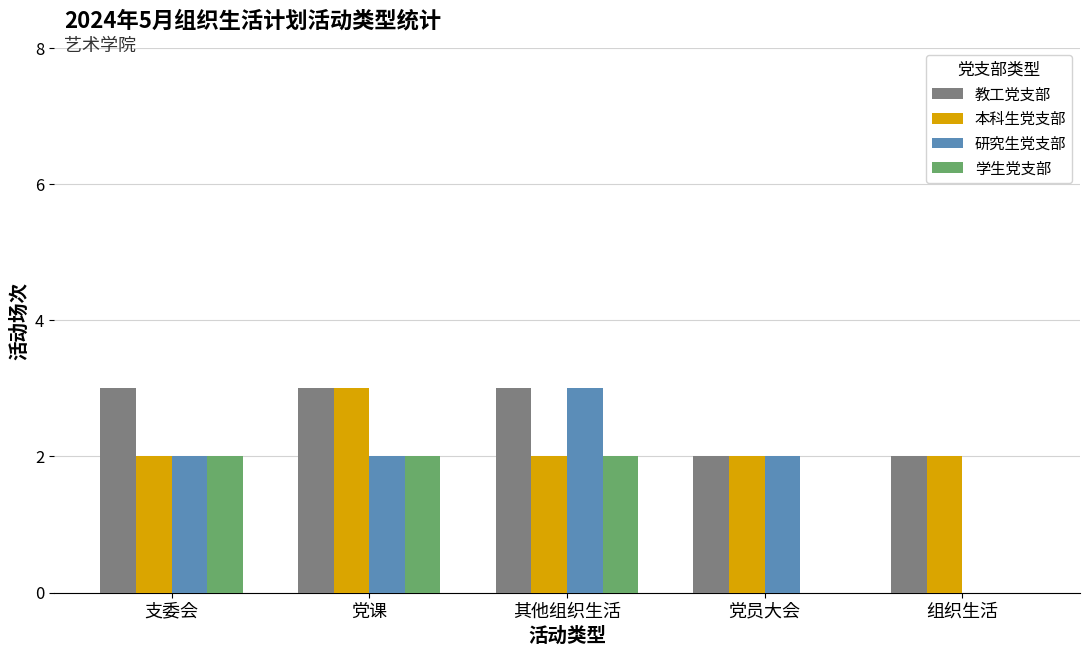

Which series has the largest total across all categories?

教工党支部